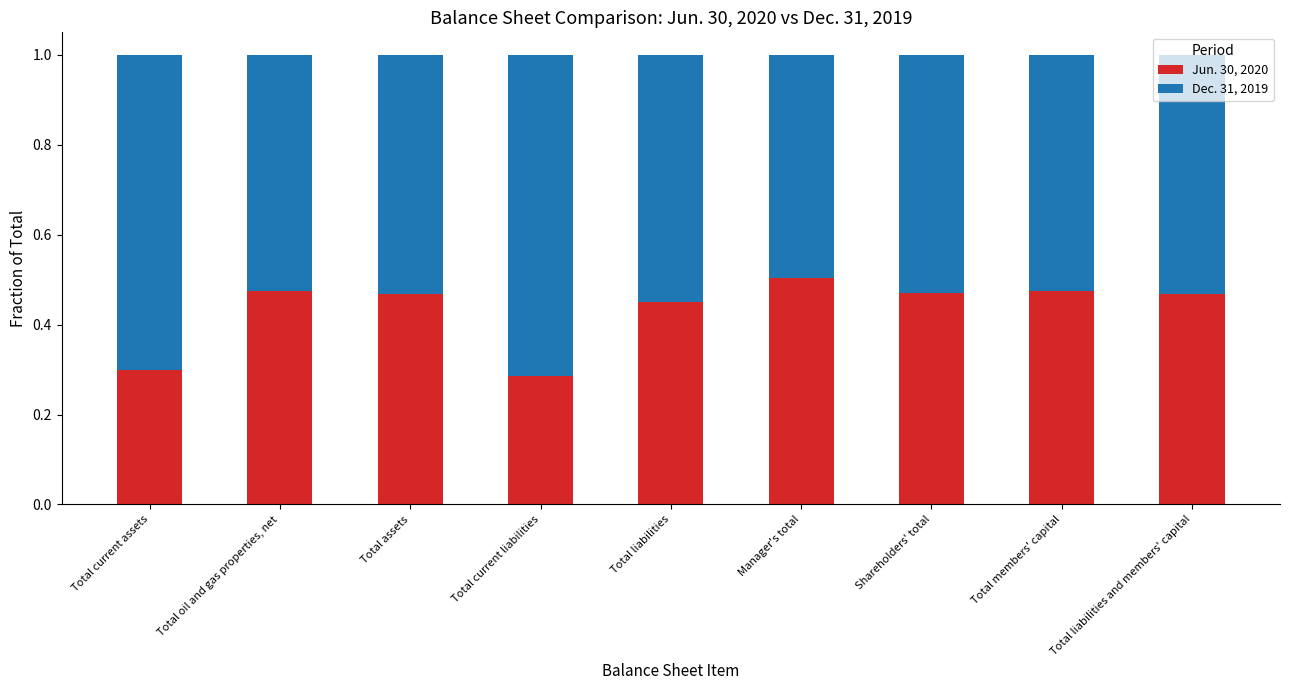

What is the total value across all series at Manager's total?

1.0